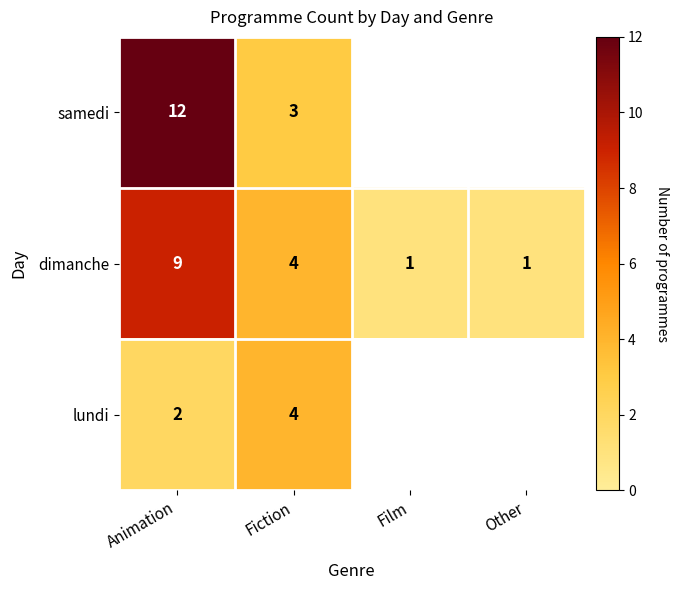

Where is dimanche nearest to the value 5?

Fiction